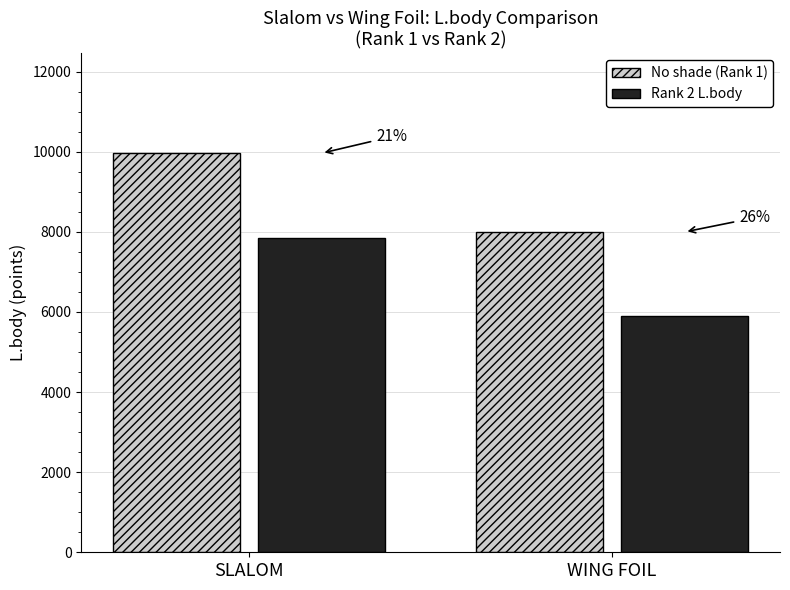

Does the chart contain stacked bars?

No